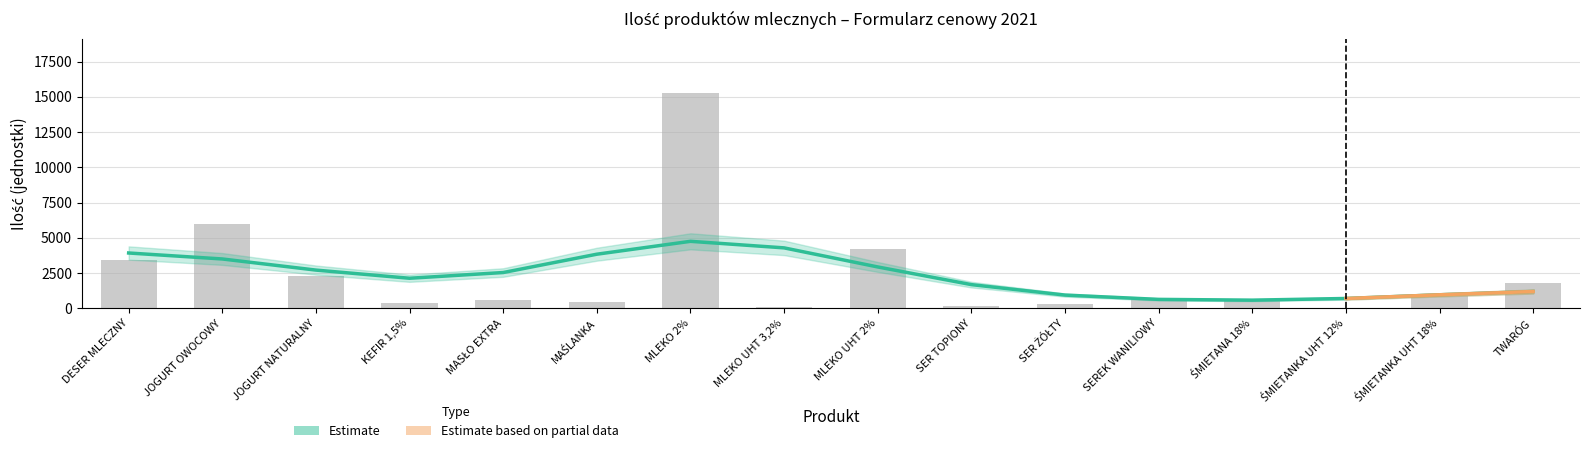

Which has a higher value, SER TOPIONY or JOGURT NATURALNY?

JOGURT NATURALNY